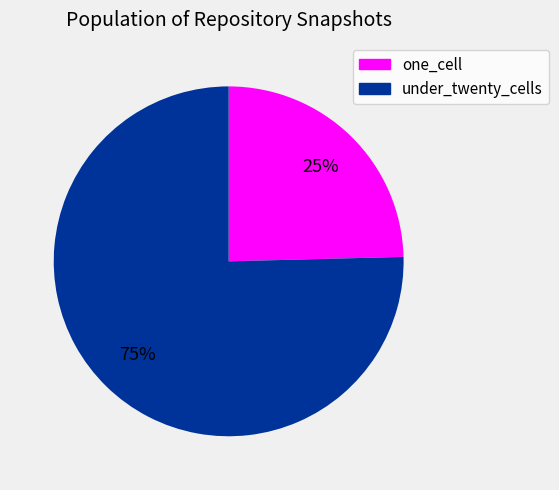

How many segments does this pie chart have?

2